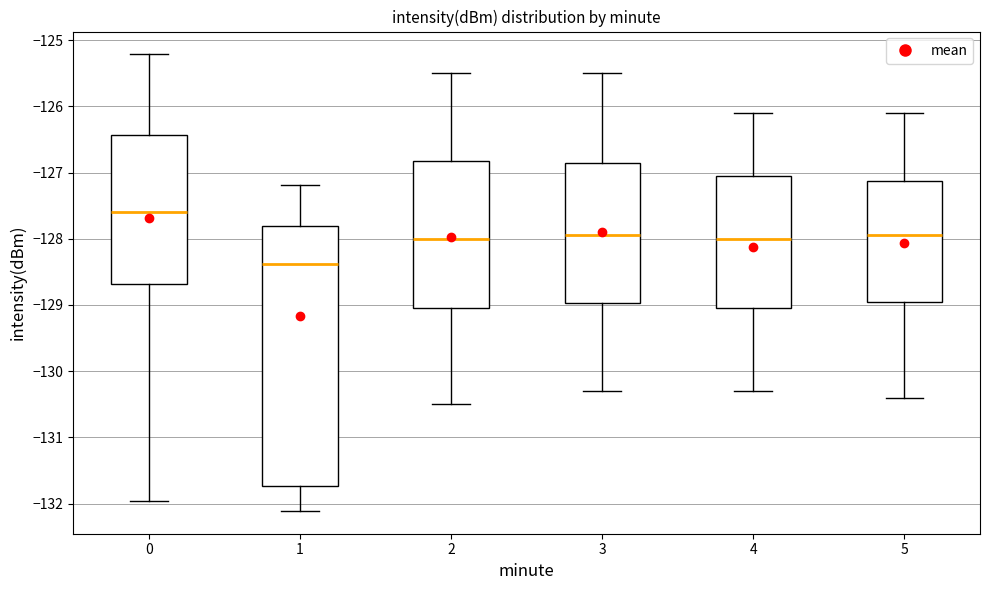

Reading left to right, transcribe this box plot: for each box, give where its median line is, the range the box spans, and where its two whiskers end, as read against the y-axis. The values are not printed on the chart, so give them approximately, as read against the axis.

0: median -127.6, box -128.7 to -126.4, whiskers -132.0 to -125.2
1: median -128.4, box -131.7 to -127.8, whiskers -132.1 to -127.2
2: median -128.0, box -129.0 to -126.8, whiskers -130.5 to -125.5
3: median -127.9, box -129.0 to -126.8, whiskers -130.3 to -125.5
4: median -128.0, box -129.0 to -127.0, whiskers -130.3 to -126.1
5: median -127.9, box -128.9 to -127.1, whiskers -130.4 to -126.1